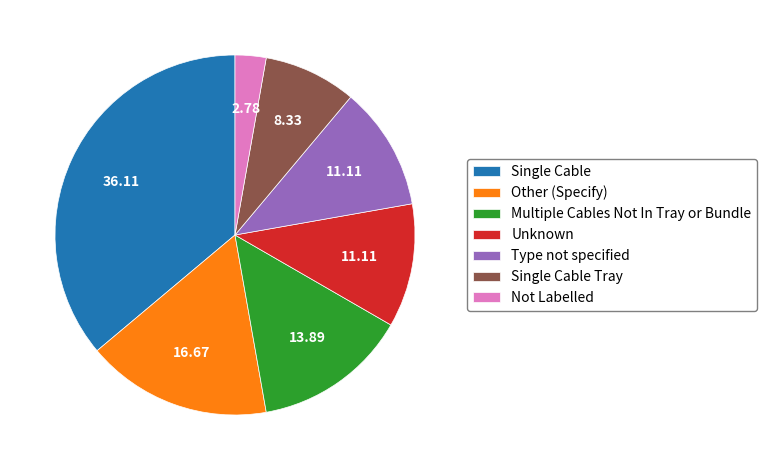

Count the number of slices in the pie.

7